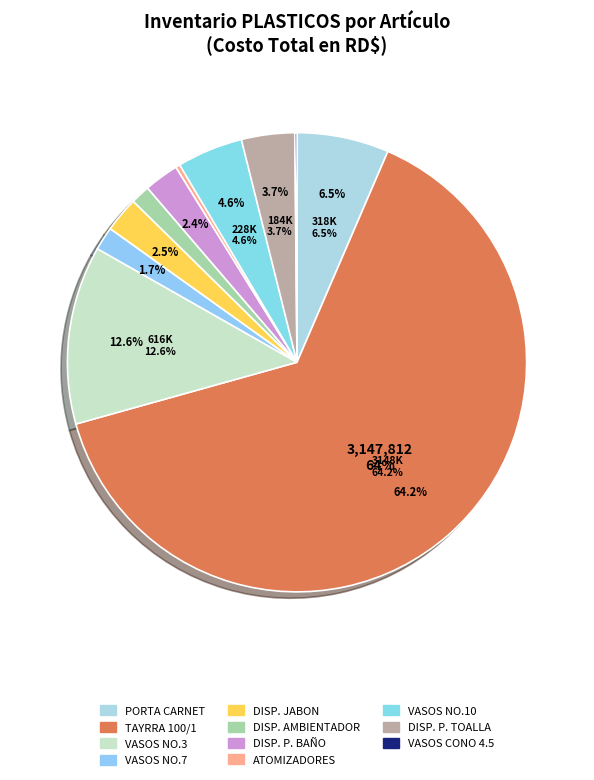

Is there a majority slice in this chart?

Yes